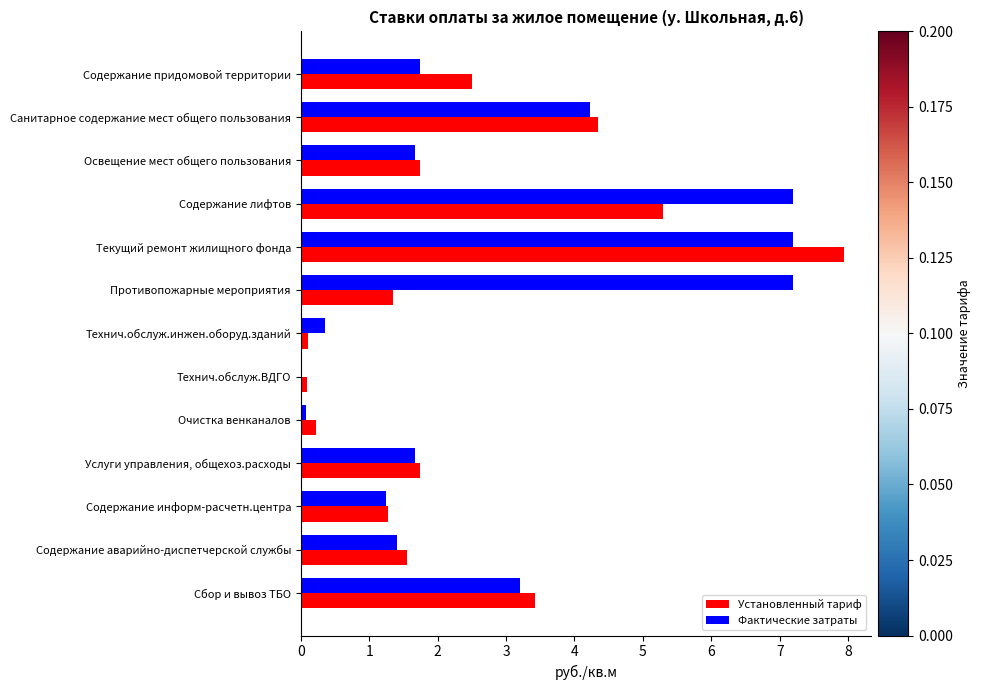

The Установленный тариф series shows 1.4 at Противопожарные мероприятия. True or false?

True